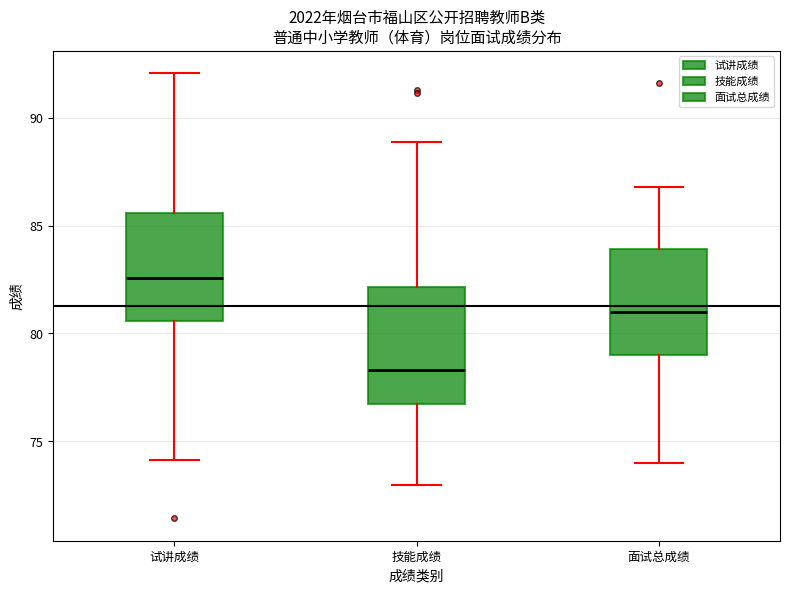

Where does the upper whisker of the box for 面试总成绩 end on the y-axis? The values are not printed on the chart, so give them approximately, as read against the axis.

87.0